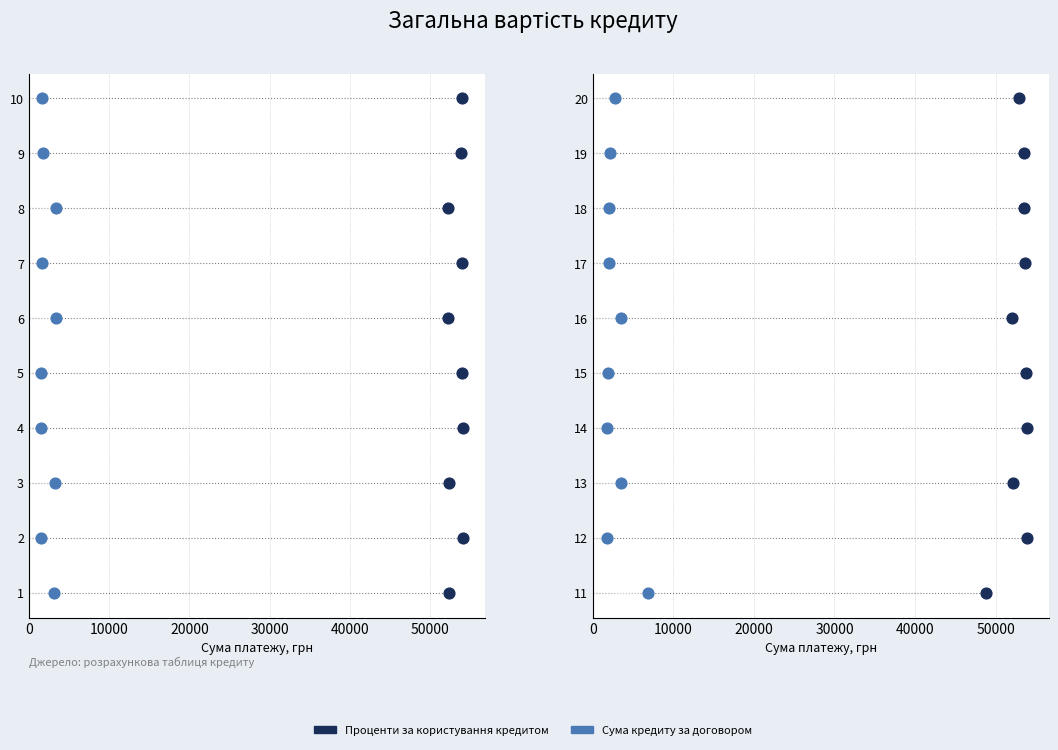

What are all the series names shown in the legend?

Проценти за користування кредитом, Сума кредиту за договором